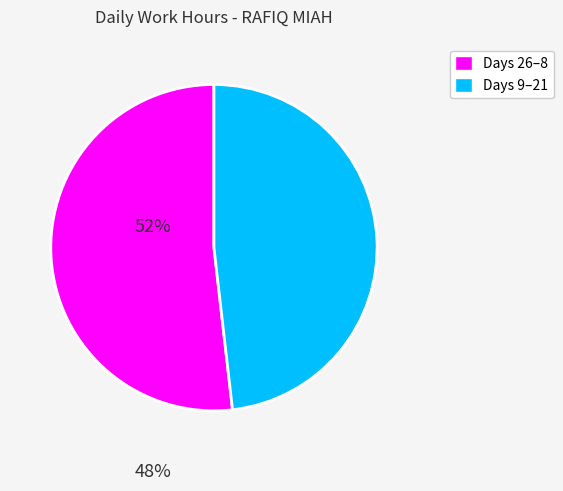

Count the number of slices in the pie.

2